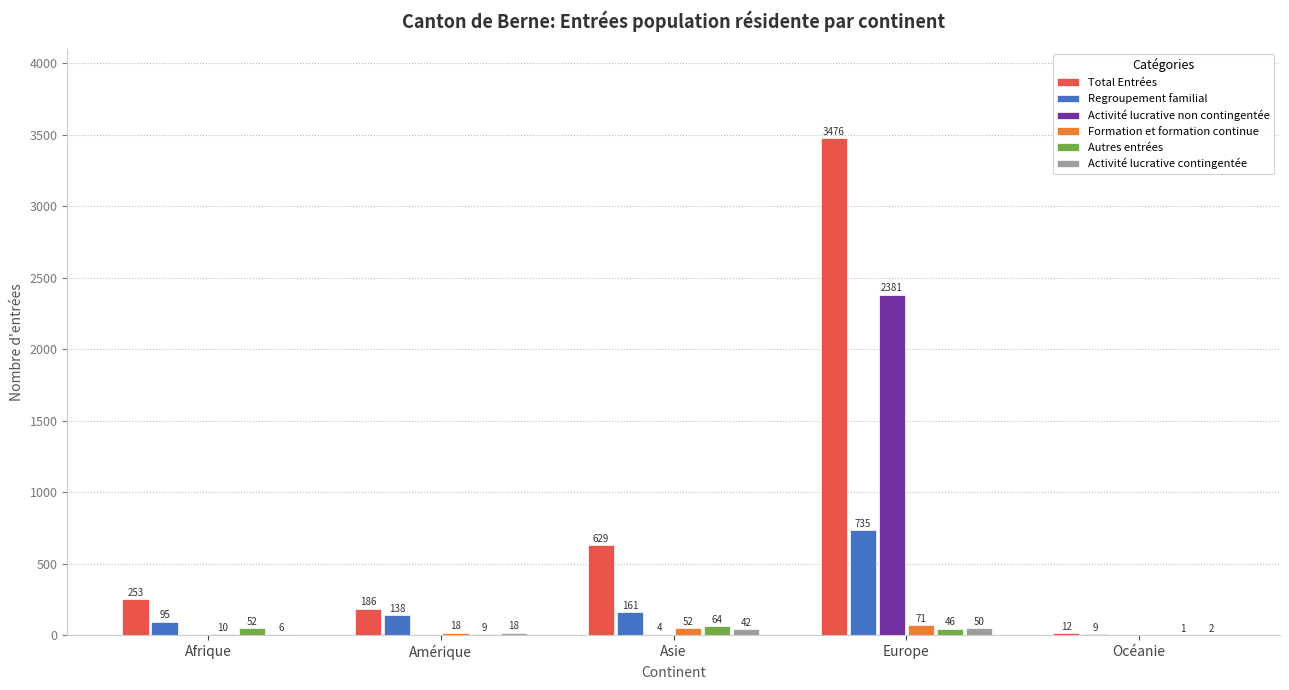

The value of Total Entrées at Amérique is 186. True or false?

True